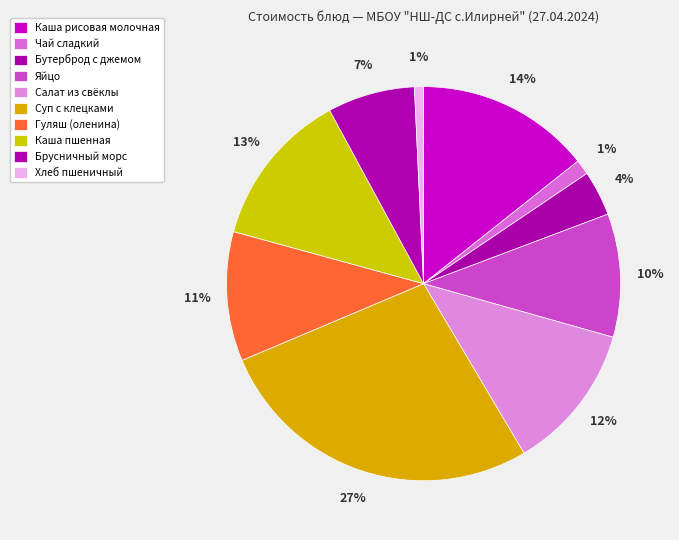

Is the sum of Каша пшенная and Чай сладкий greater than half?

No